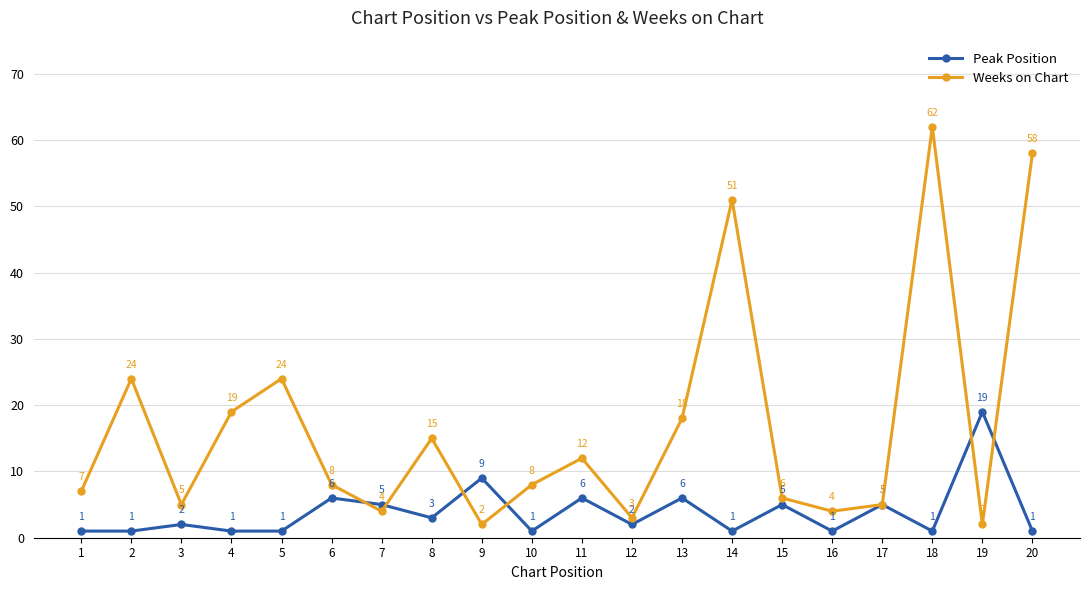

Which series has the largest range (max minus min)?

Weeks on Chart